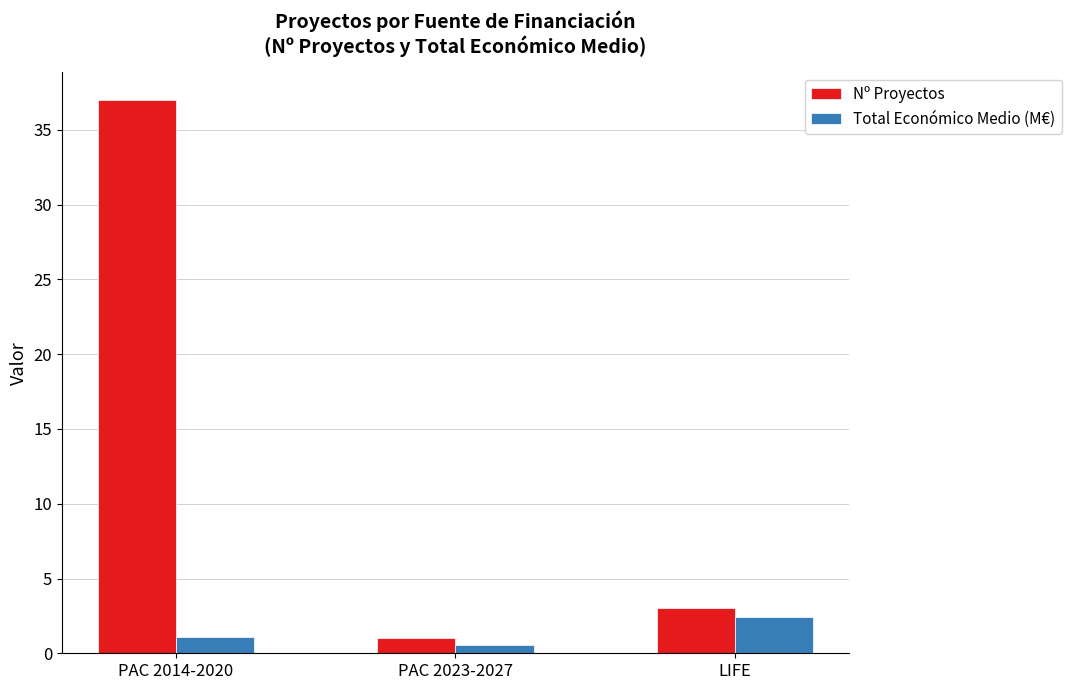

Reading left to right, extract all data points from this chart.

Nº Proyectos: 37.0	1.0	3.0
Total Económico Medio (M€): 1.1	0.6	2.4